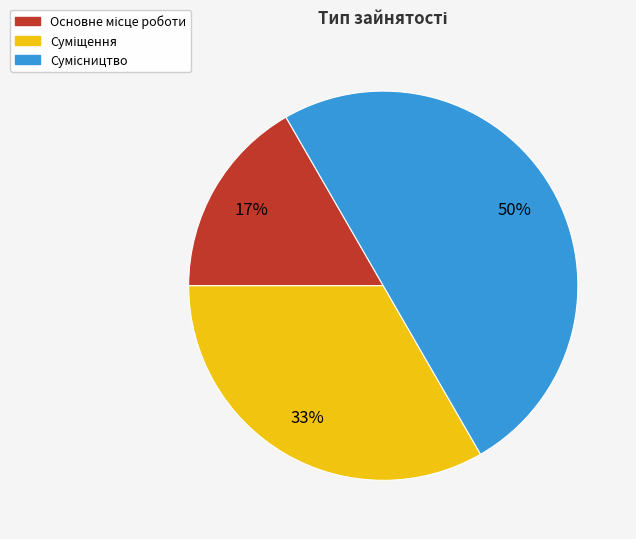

To the nearest percent, what is the difference between the largest and smallest slice percentages?

33%